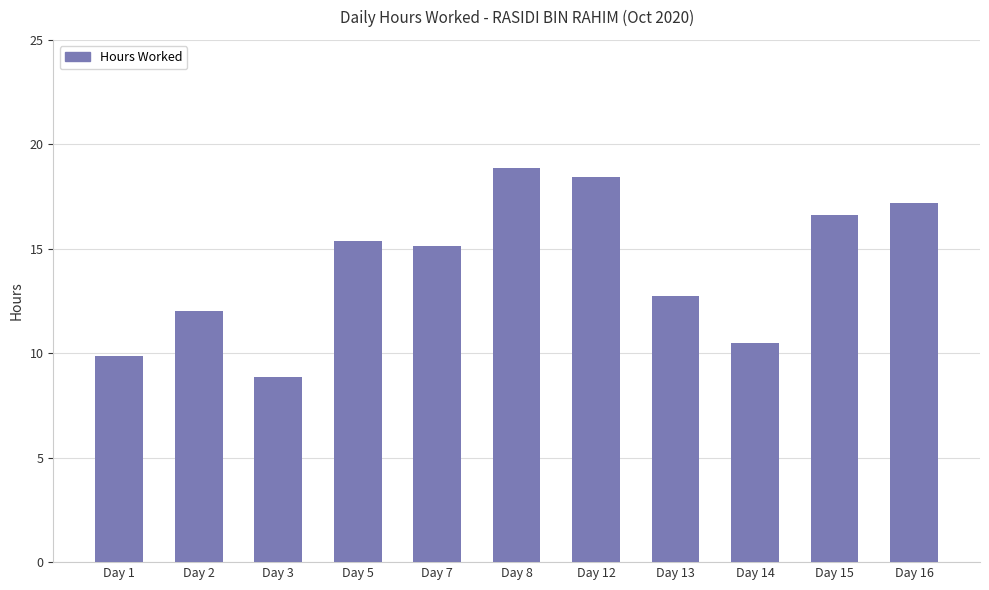

The chart shows a value of 5.7 at Day 14. True or false?

False